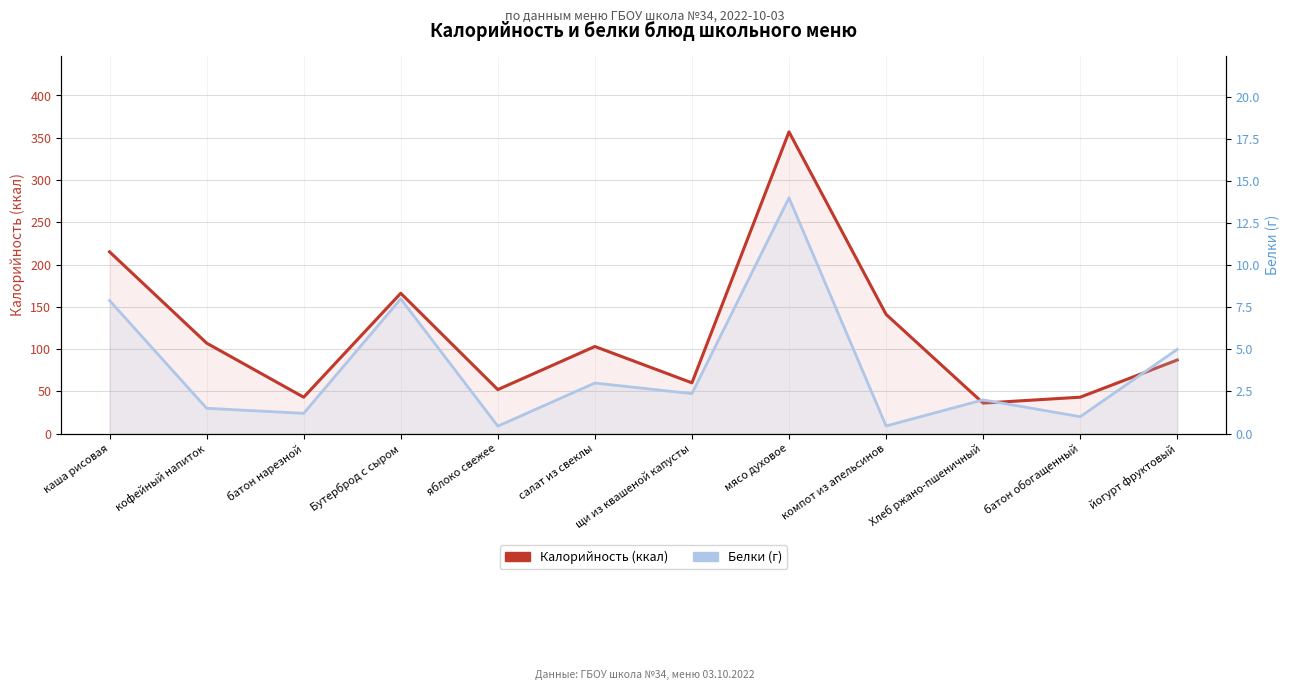

What is the sum of the Белки values at батон нарезной and батон обогащенный?

2.2